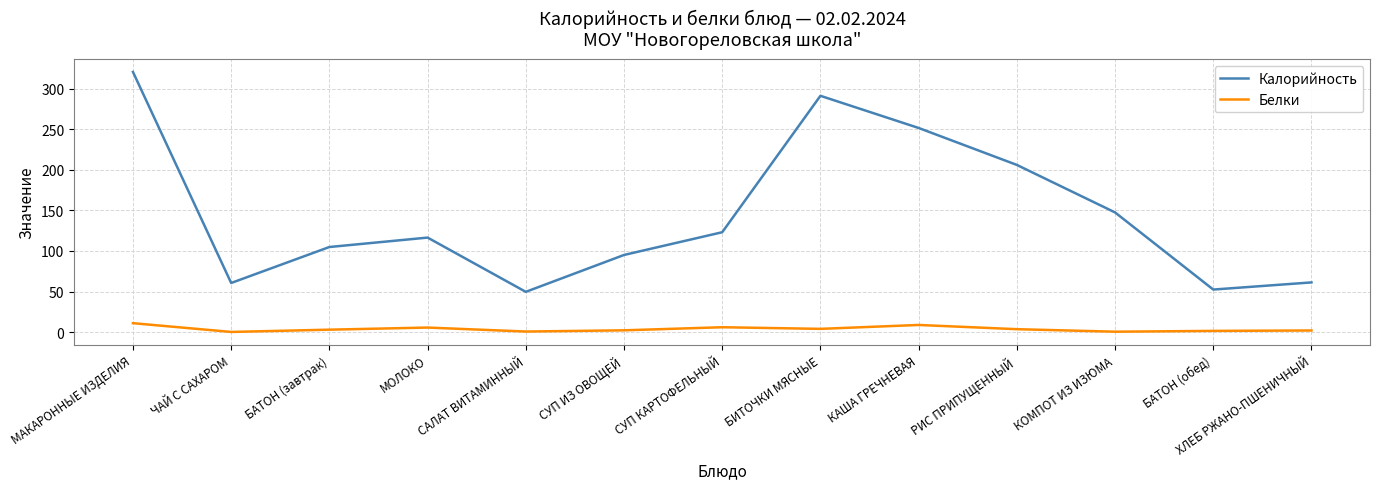

What is the difference between the second highest and minimum values in the Калорийность series?

241.4